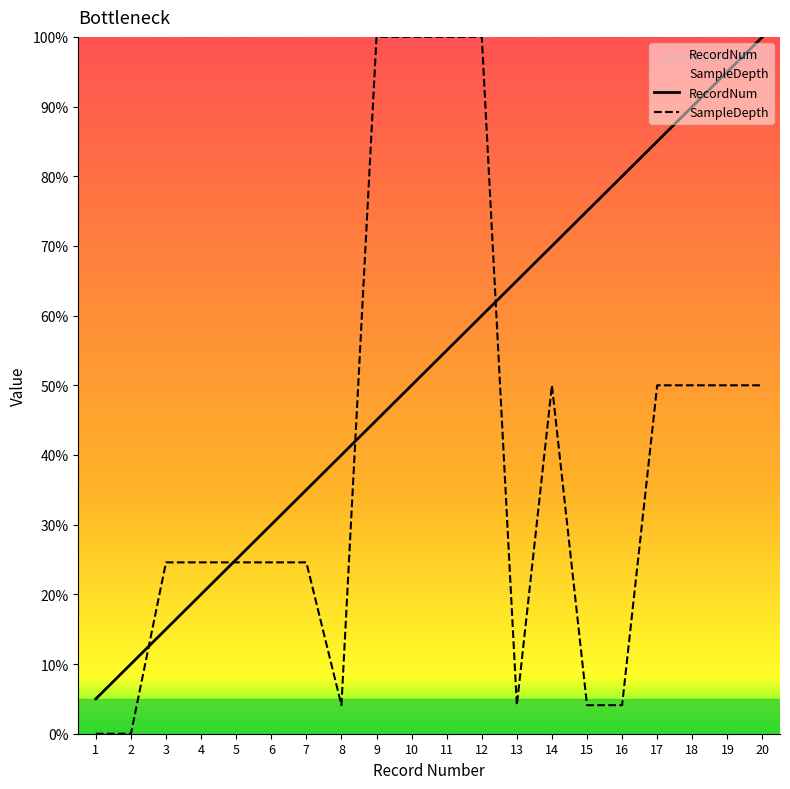

True or false: RecordNum has a value of 95.0 at 19.

True